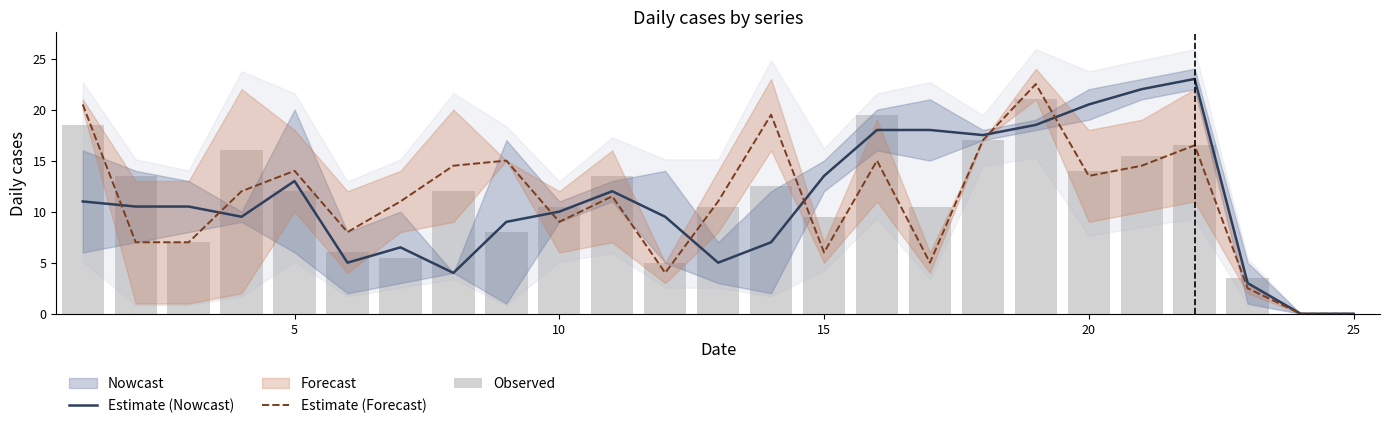

Which series has the largest total across all categories?

Observed